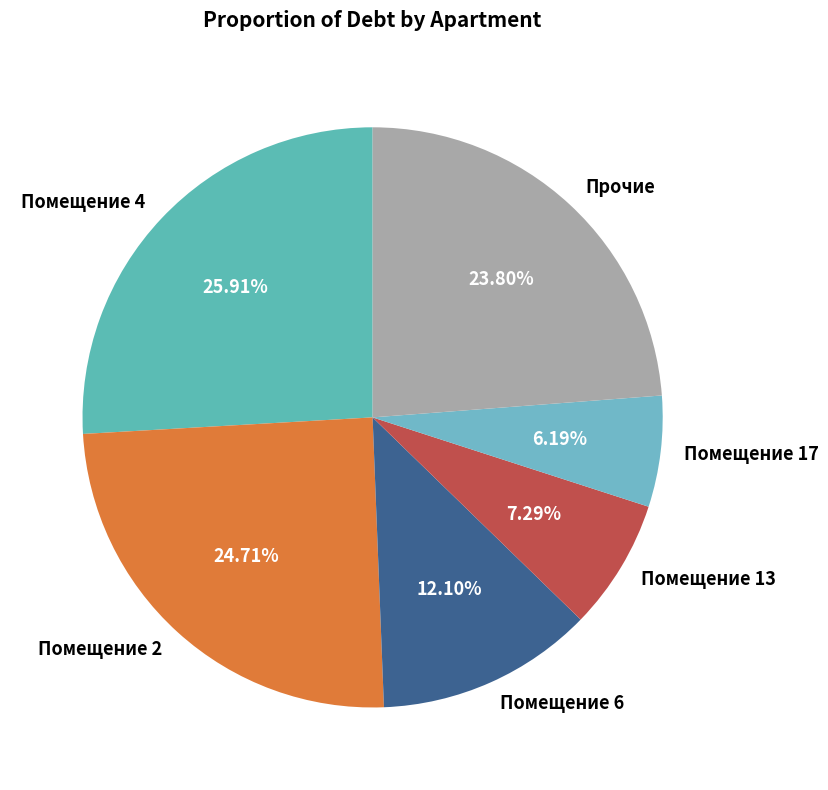

How many segments does this pie chart have?

6